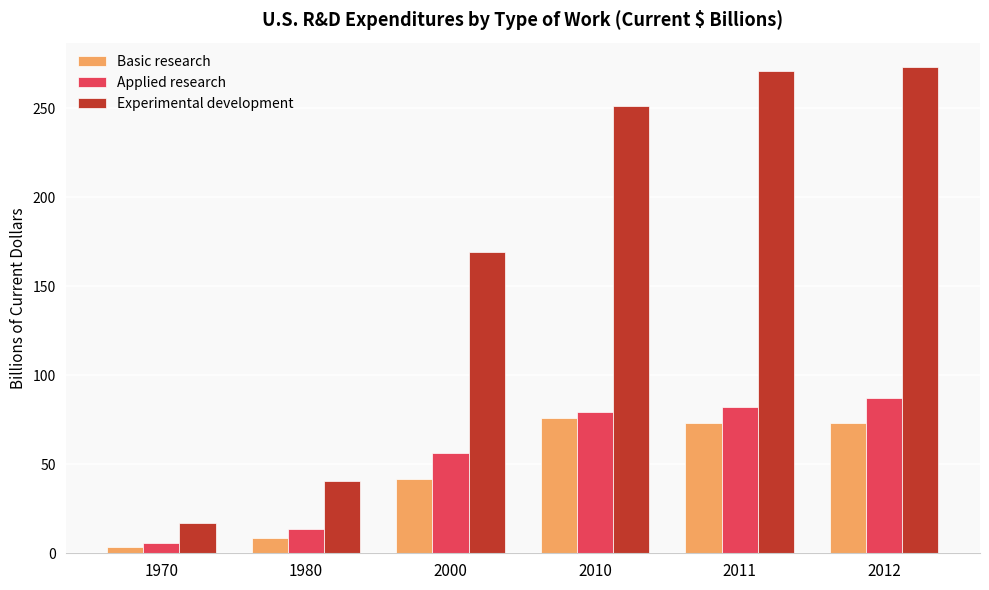

Between 2010 and 2012, which series saw the biggest shift?

Experimental development